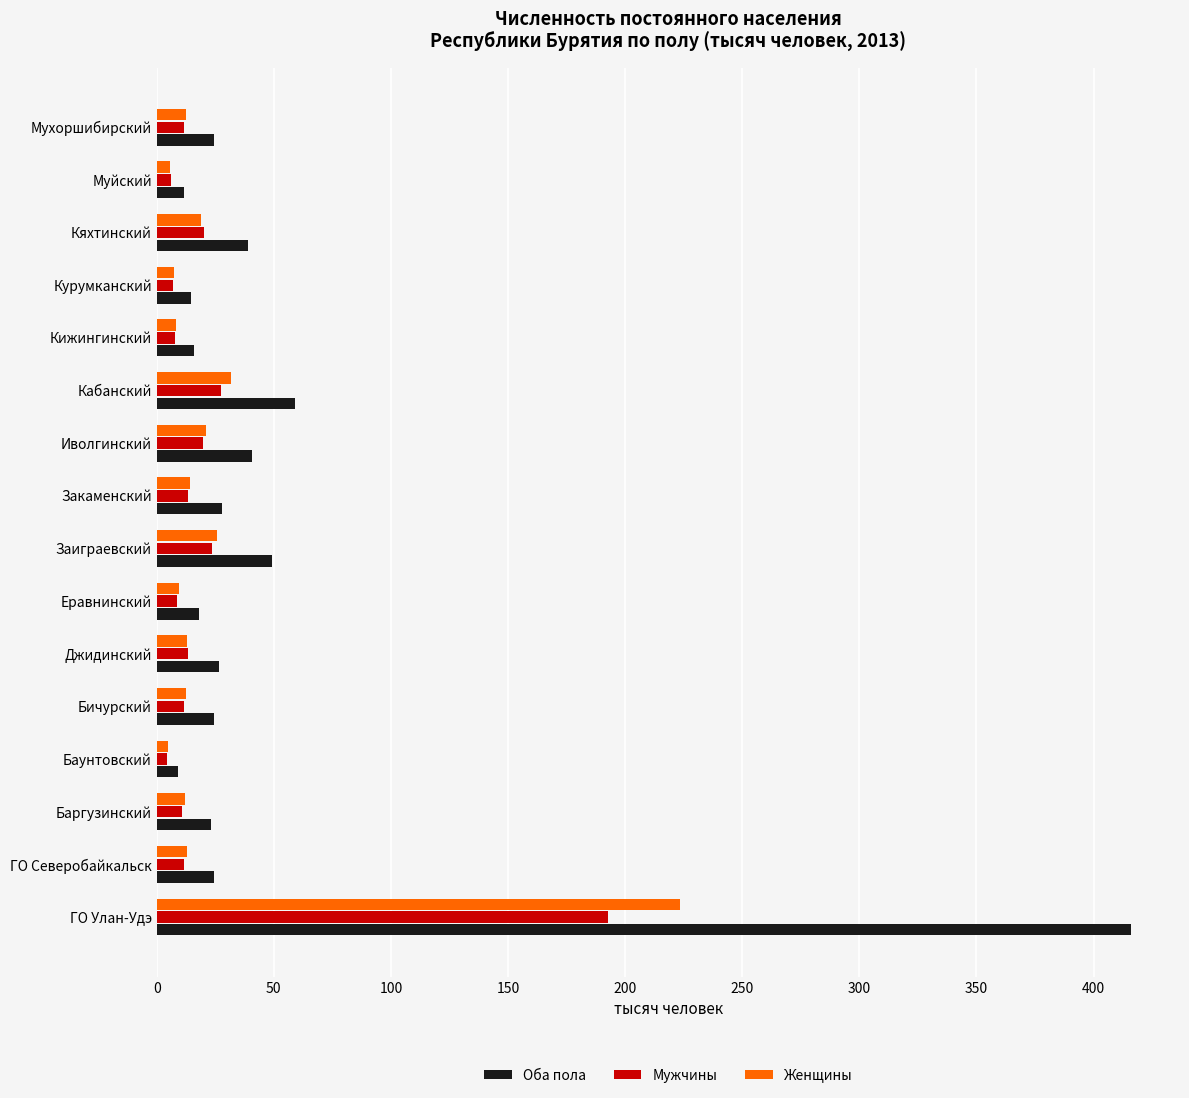

What are all the series names shown in the legend?

Оба пола, Мужчины, Женщины